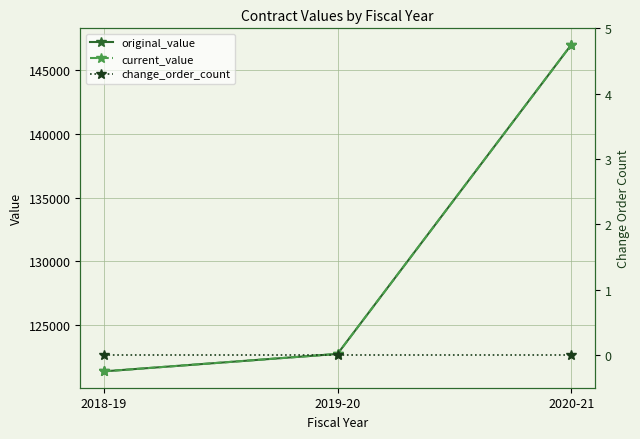

Which series changed the most between 2019-20 and 2020-21?

original_value